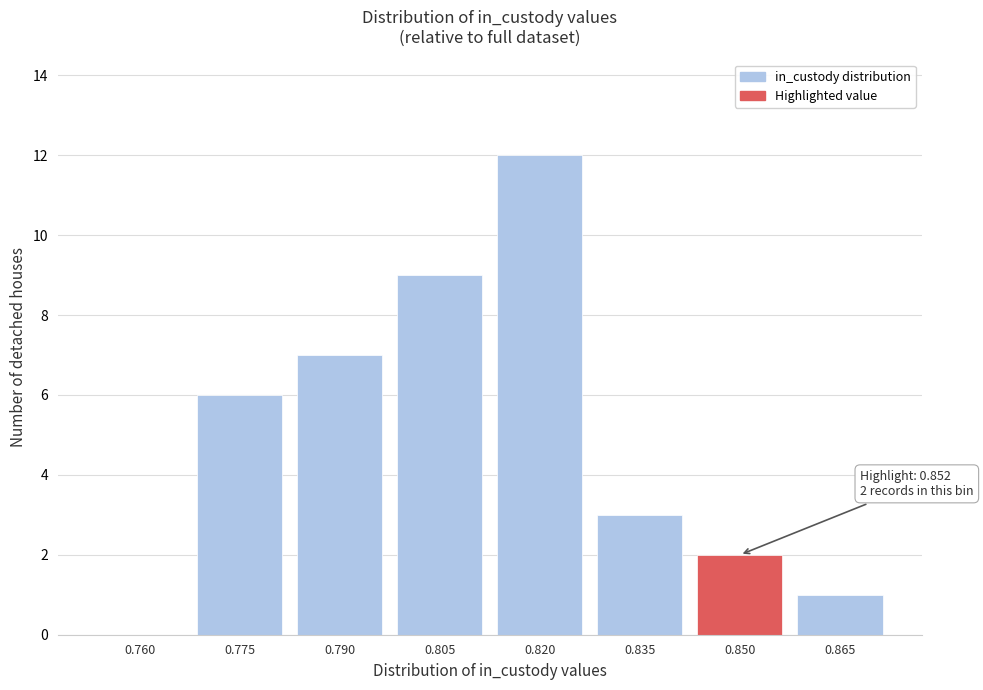

Reading right to left, transcribe all the data shown in this chart.

0.865=1	0.850=2	0.835=3	0.820=12	0.805=9	0.790=7	0.775=6	0.760=0